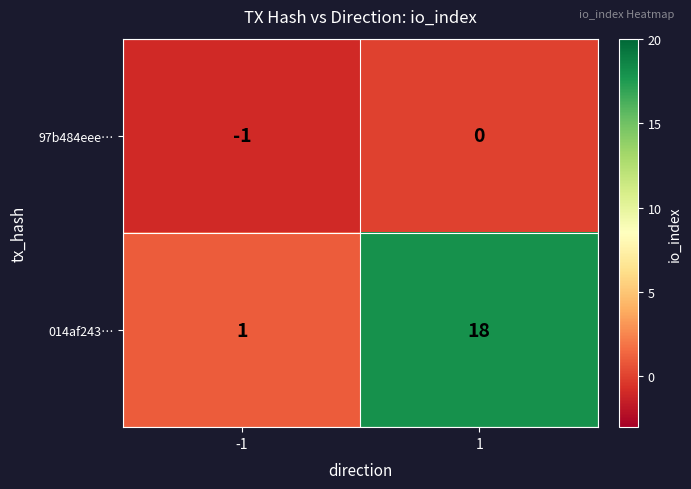

Rank the series by their maximum value, from highest to lowest.

014af243…, 97b484eee…